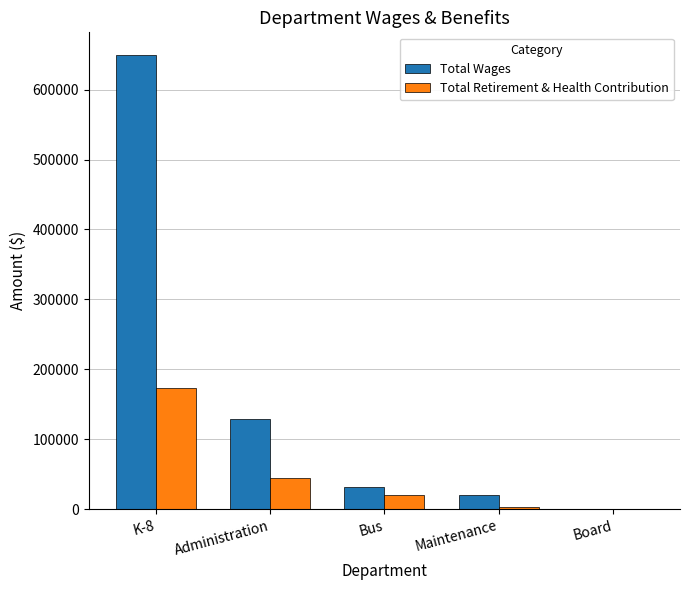

What is the maximum value for Total Retirement & Health Contribution?

173305